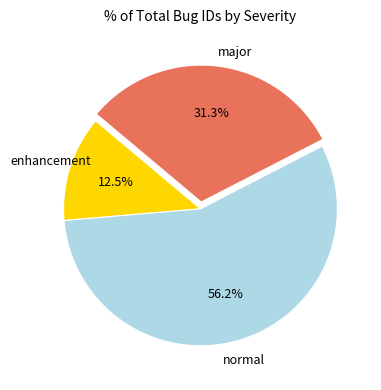

Is there a majority slice in this chart?

Yes